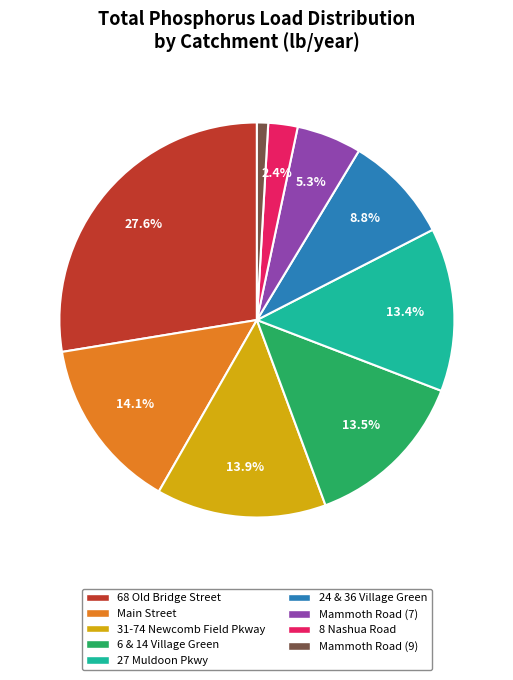

Which category has the biggest portion of the pie?

68 Old Bridge Street